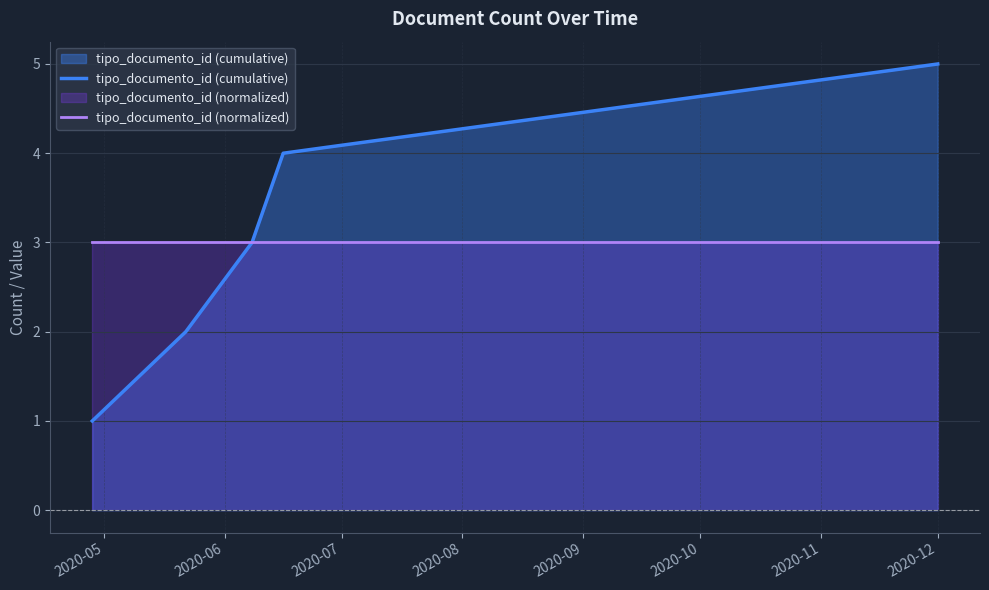

At how many categories does at least one series exceed 1?

5